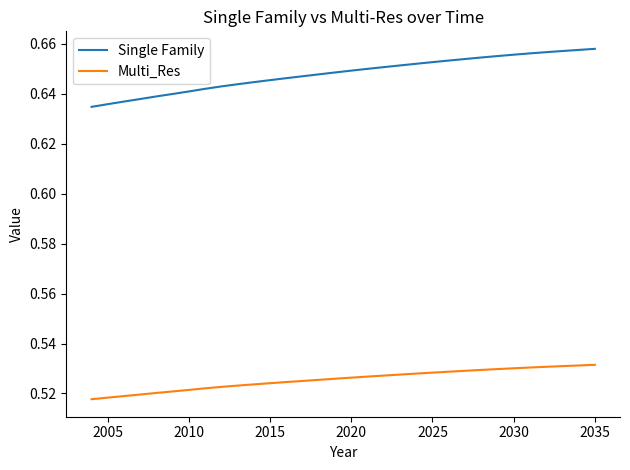

Does the chart have visible grid lines?

No